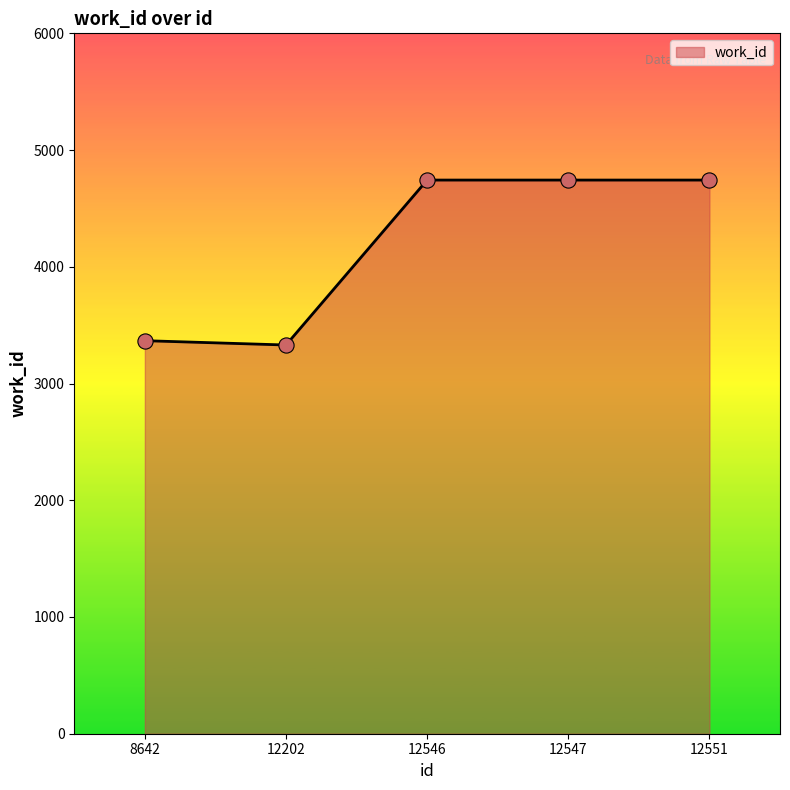

Approximately how many times larger is the value at 12546 compared to 12202?

1.4